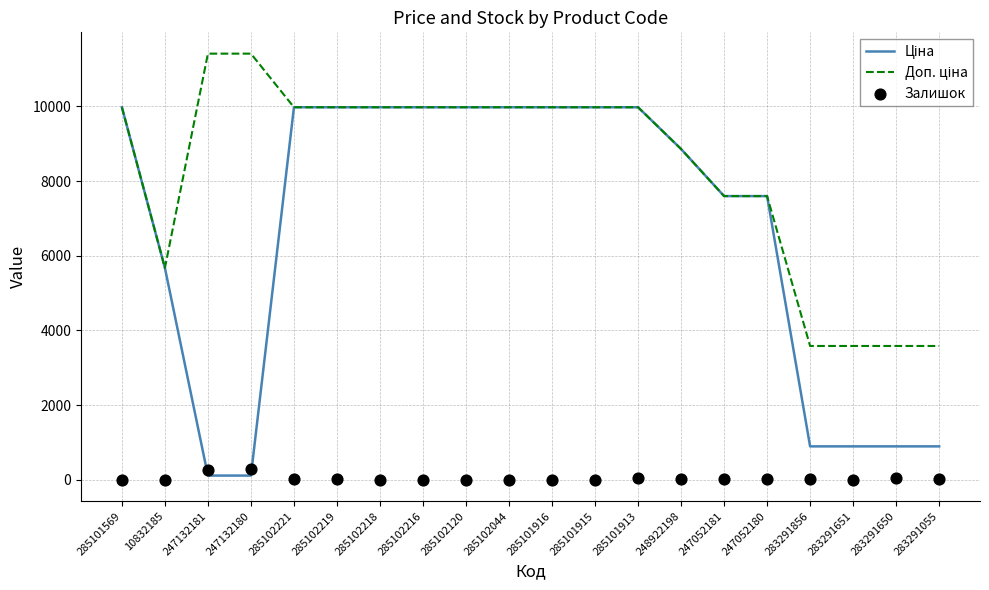

Which series contains the highest Y value?

Доп. ціна